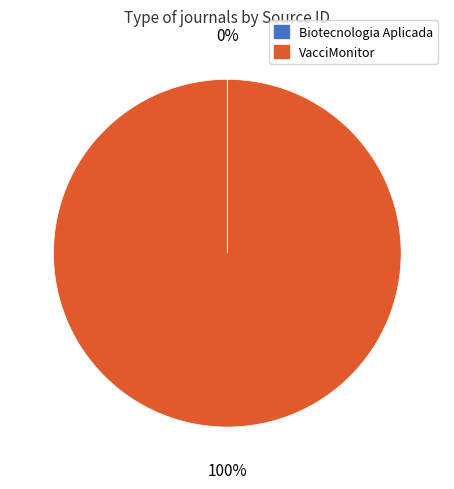

What is the majority slice?

VacciMonitor